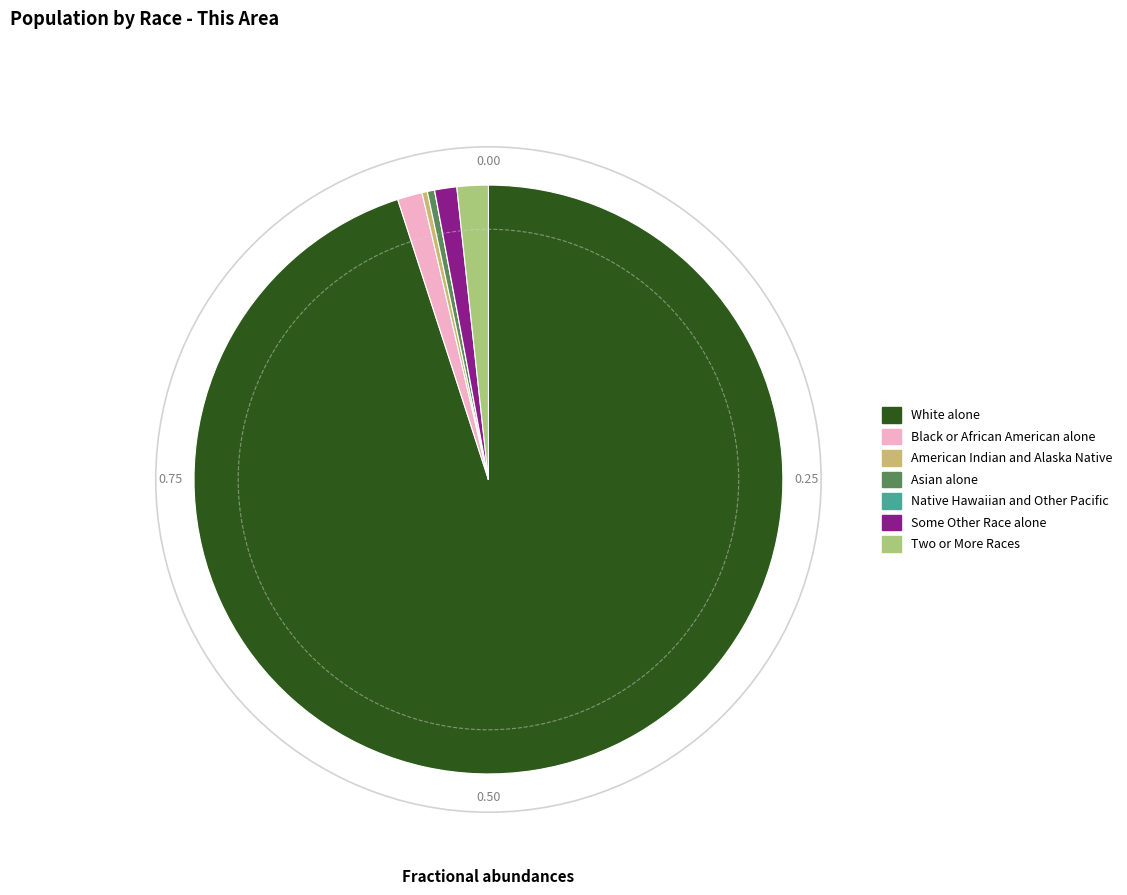

To the nearest percent, what percentage of the pie is Some Other Race alone?

1%